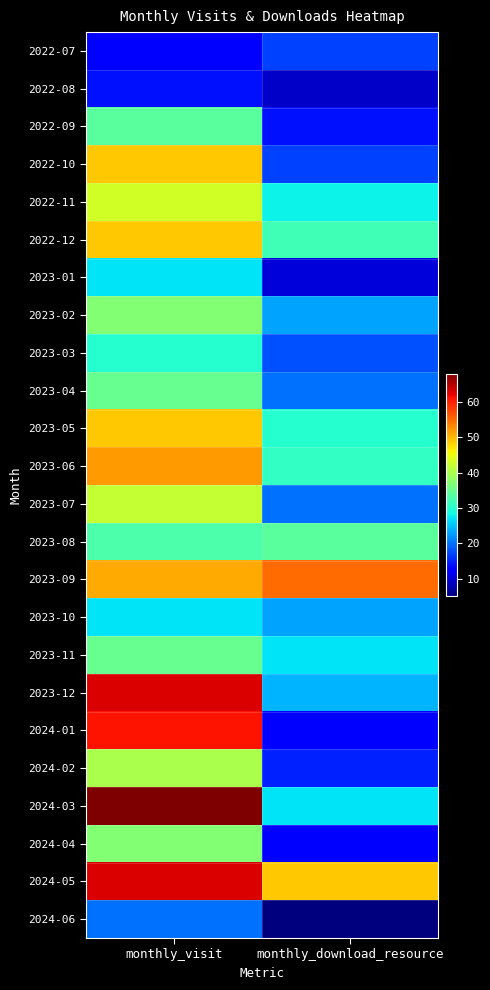

How many data points does each series have?

2